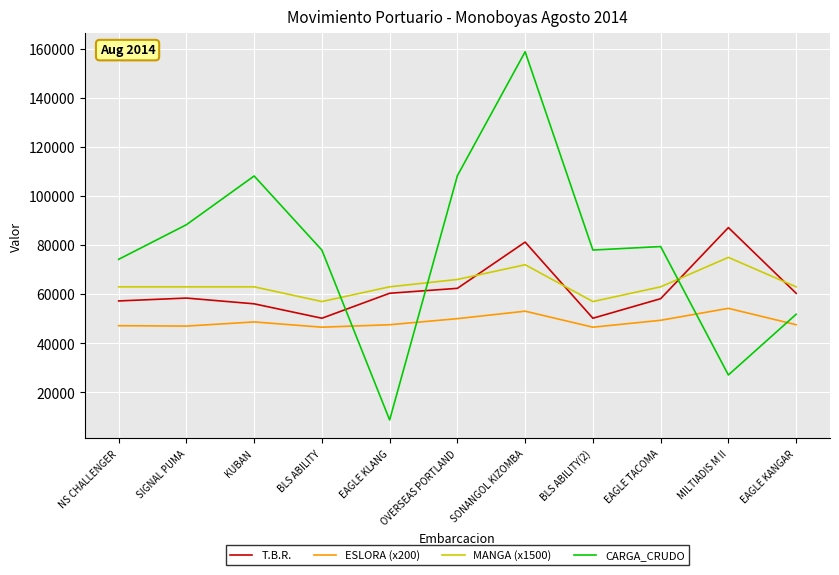

What is the maximum value for CARGA_CRUDO?

158789.5